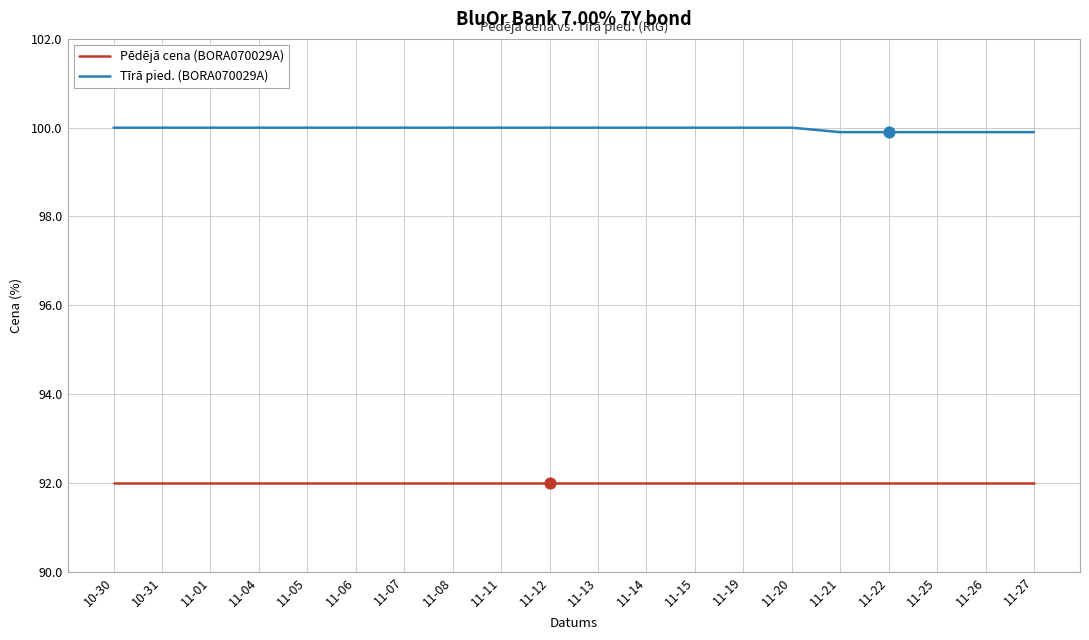

What is the difference between the highest and lowest values at 11-15?

8.0